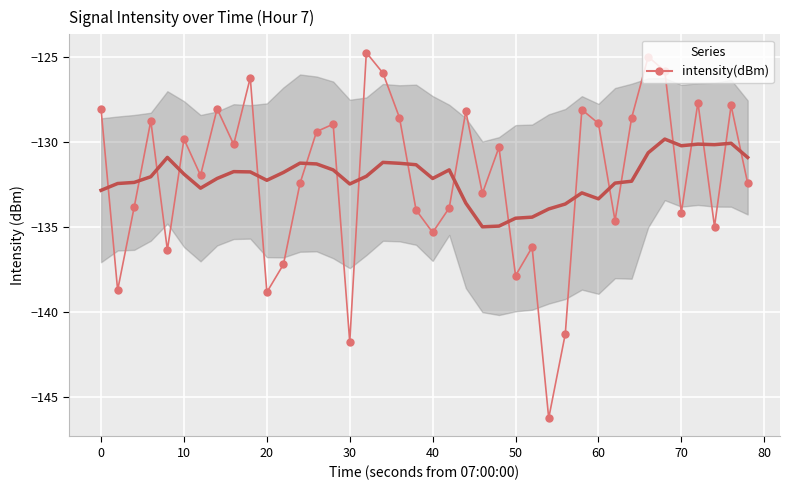

How many lines are shown in the chart?

1